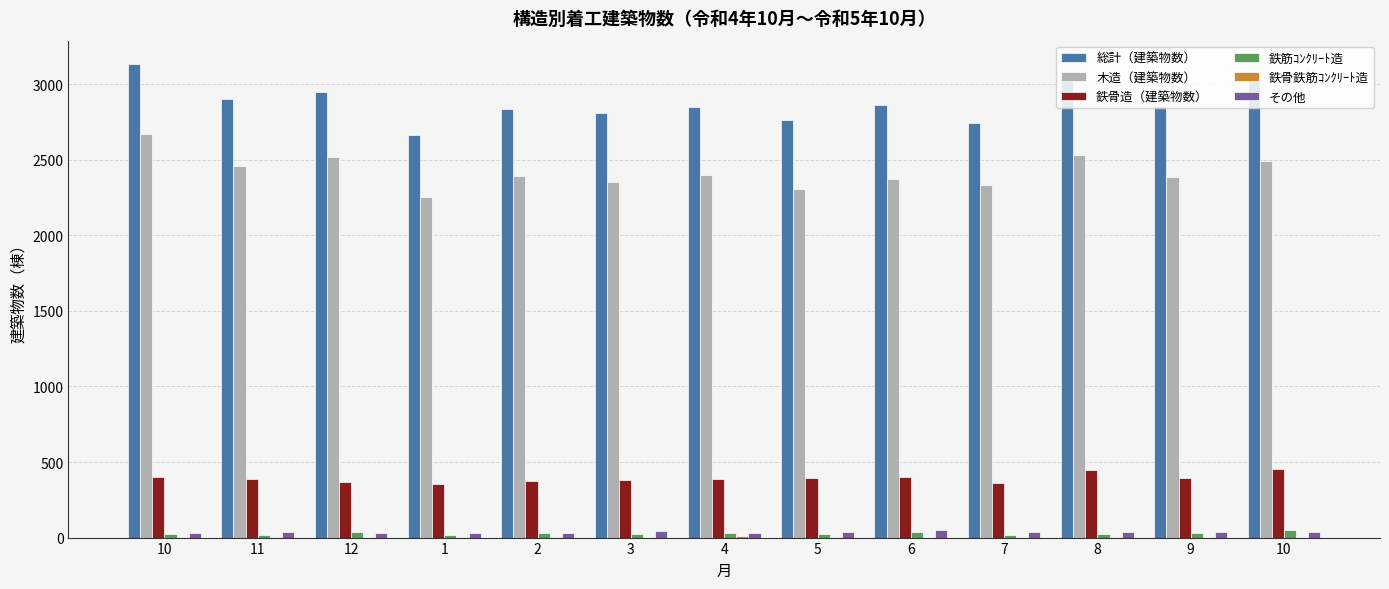

Reading left to right, transcribe all the data shown in this chart.

総計（建築物数）: 10=3131	11=2904	12=2950	1=2664	2=2833	3=2808	4=2849	5=2760	6=2860	7=2744	8=3040	9=2853	10=3028
木造（建築物数）: 10=2671	11=2458	12=2516	1=2254	2=2392	3=2355	4=2396	5=2308	6=2375	7=2330	8=2528	9=2388	10=2489
鉄骨造（建築物数）: 10=402	11=388	12=368	1=356	2=375	3=378	4=388	5=392	6=403	7=362	8=446	9=394	10=456
鉄筋ｺﾝｸﾘｰﾄ造: 10=25	11=19	12=35	1=16	2=29	3=24	4=28	5=24	6=34	7=14	8=21	9=29	10=47
鉄骨鉄筋ｺﾝｸﾘｰﾄ造: 10=2	11=2	12=3	1=3	2=4	3=2	4=8	5=2	6=0	7=3	8=6	9=3	10=1
その他: 10=28	11=37	12=28	1=33	2=30	3=46	4=29	5=34	6=47	7=34	8=36	9=39	10=35